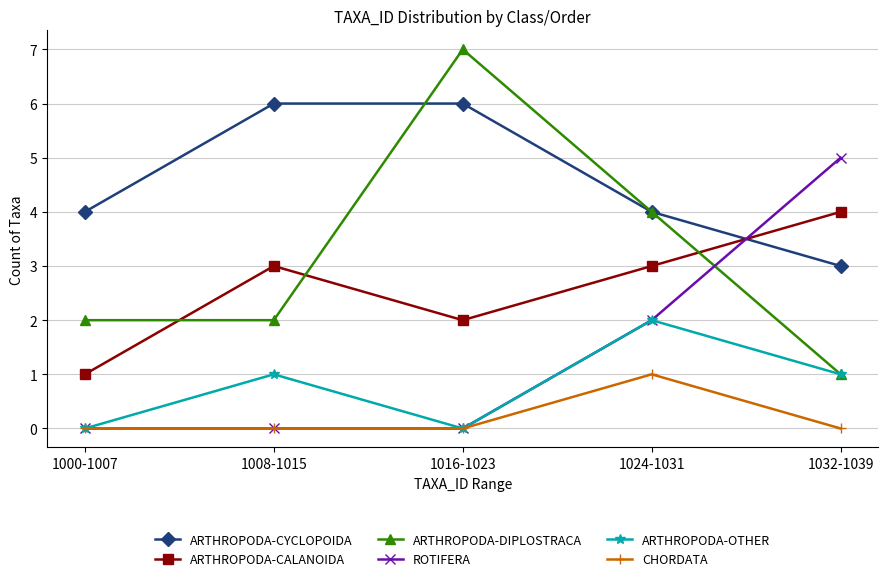

How many intersections are there between ROTIFERA and ARTHROPODA-CYCLOPOIDA?

1